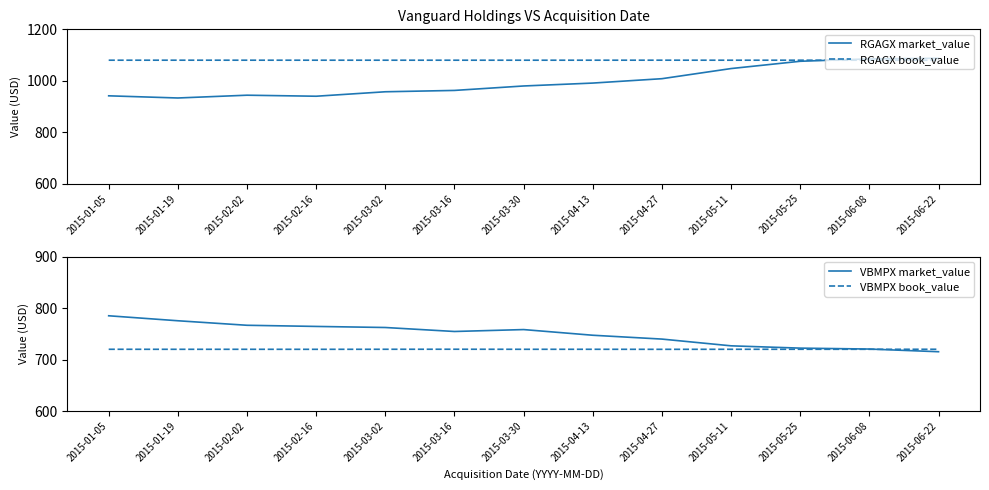

How many series are shown in this chart?

4